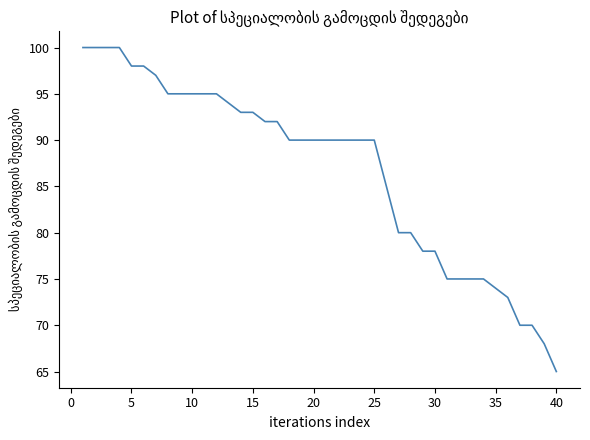

What is the smallest value displayed?

65